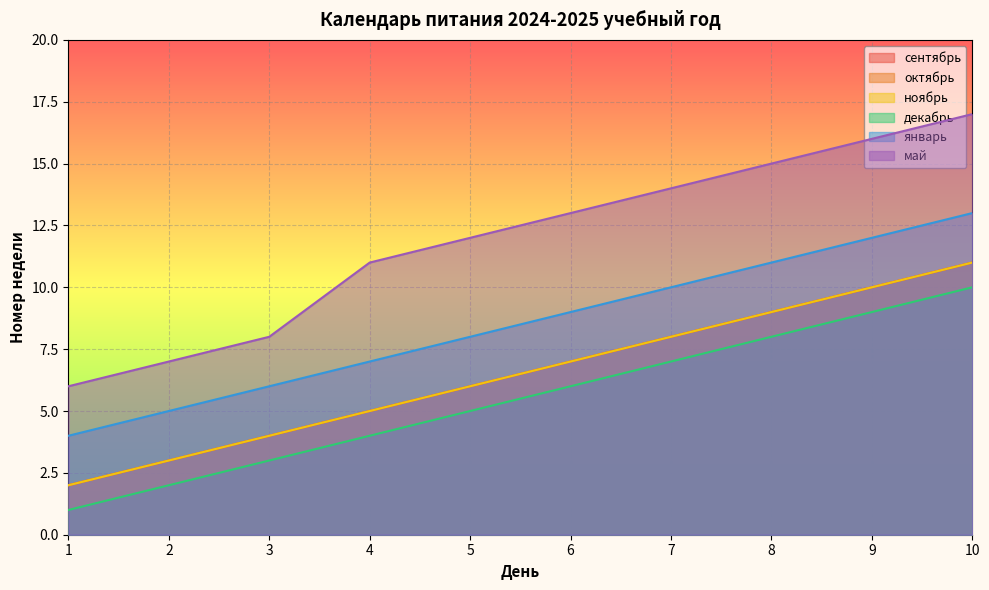

Reading left to right, list all the values displayed in this chart.

сентябрь: 1=2	2=3	3=4	4=5	5=6	6=7	7=8	8=9	9=10	10=11
октябрь: 1=2	2=3	3=4	4=5	5=6	6=7	7=8	8=9	9=10	10=11
ноябрь: 1=2	2=3	3=4	4=5	5=6	6=7	7=8	8=9	9=10	10=11
декабрь: 1=1	2=2	3=3	4=4	5=5	6=6	7=7	8=8	9=9	10=10
январь: 1=4	2=5	3=6	4=7	5=8	6=9	7=10	8=11	9=12	10=13
май: 1=6	2=7	3=8	4=11	5=12	6=13	7=14	8=15	9=16	10=17